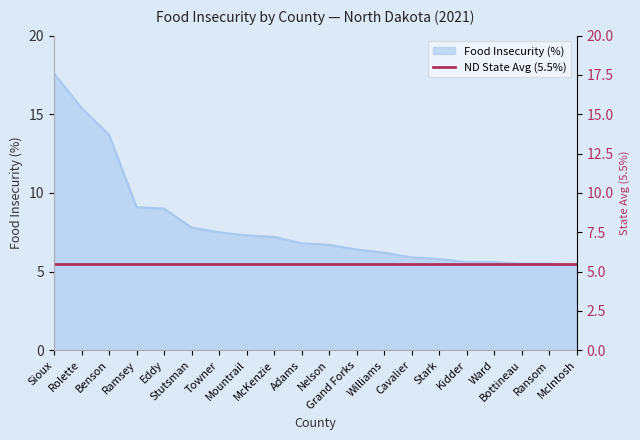

What is the difference between the maximum and second lowest values?

12.1